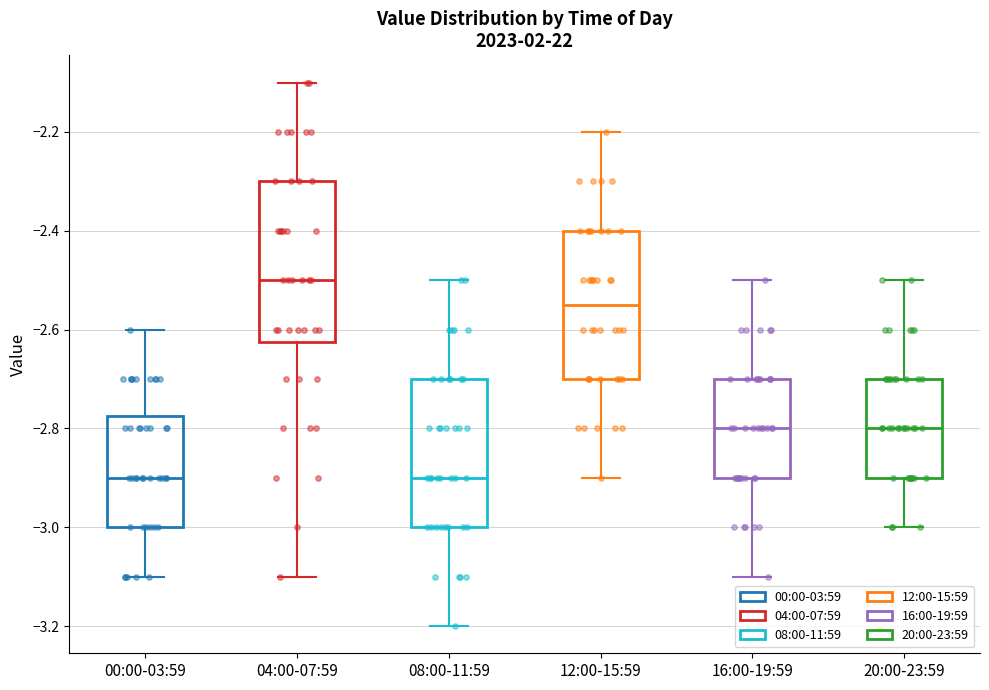

Where is the upper edge of the box for 20:00-23:59 on the y-axis? The values are not printed on the chart, so give them approximately, as read against the axis.

-2.70